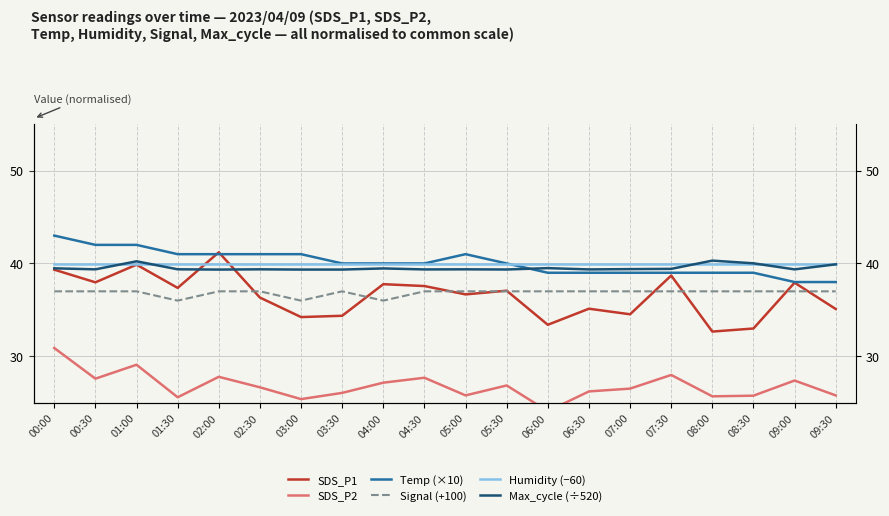

At which category is the sum across all series the highest?

00:00